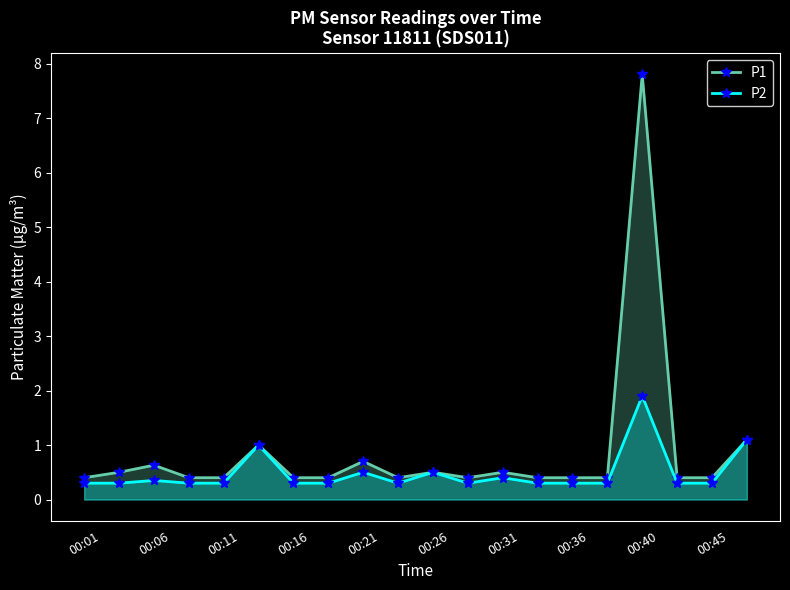

What is the highest value of the P1 series?

7.8